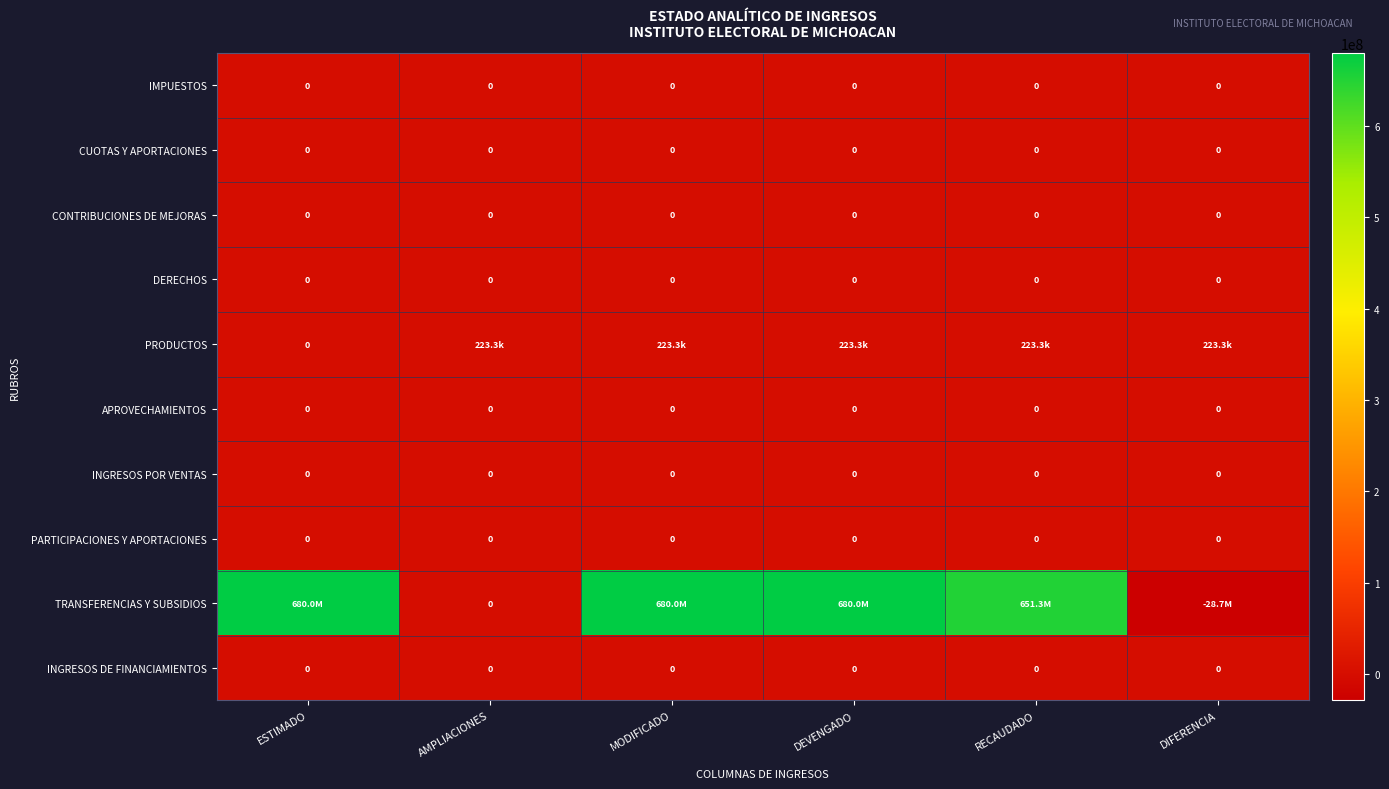

What is the difference between the highest and lowest values at DIFERENCIA?

28889054.1